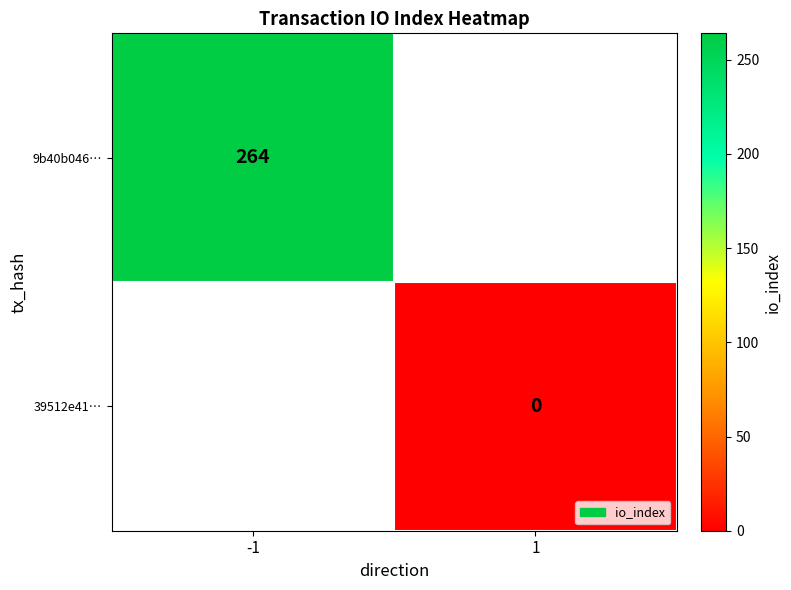

Which category has the lowest value across all series?

1